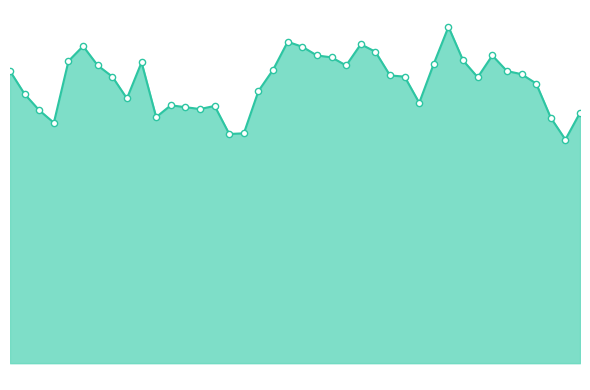

What is the ratio of the value at 37 to the value at 8?

0.9